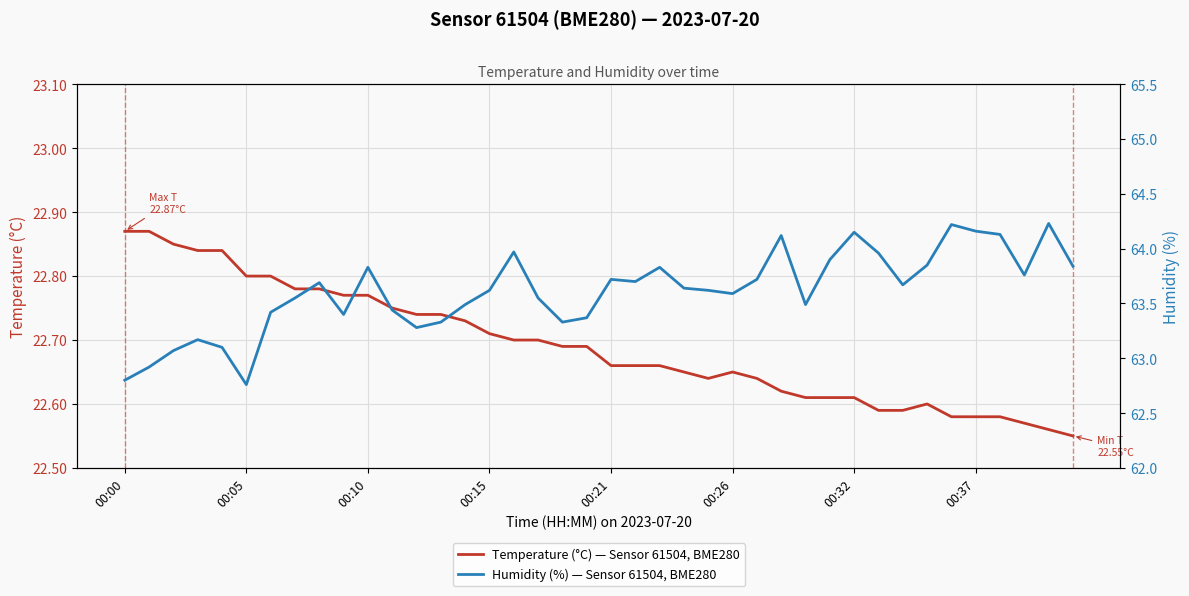

Reading left to right, list all the values displayed in this chart.

Temperature (°C) — Sensor 61504, BME280: 22.9	22.9	22.9	22.8	22.8	22.8	22.8	22.8	22.8	22.8	22.8	22.8	22.7	22.7	22.7	22.7	22.7	22.7	22.7	22.7	22.7	22.7	22.7	22.6	22.6	22.6	22.6	22.6	22.6	22.6	22.6	22.6	22.6	22.6	22.6	22.6	22.6	22.6	22.6	22.6
Humidity (%) — Sensor 61504, BME280: 62.8	62.9	63.1	63.2	63.1	62.8	63.4	63.5	63.7	63.4	63.8	63.4	63.3	63.3	63.5	63.6	64.0	63.5	63.3	63.4	63.7	63.7	63.8	63.6	63.6	63.6	63.7	64.1	63.5	63.9	64.2	64.0	63.7	63.9	64.2	64.2	64.1	63.8	64.2	63.8